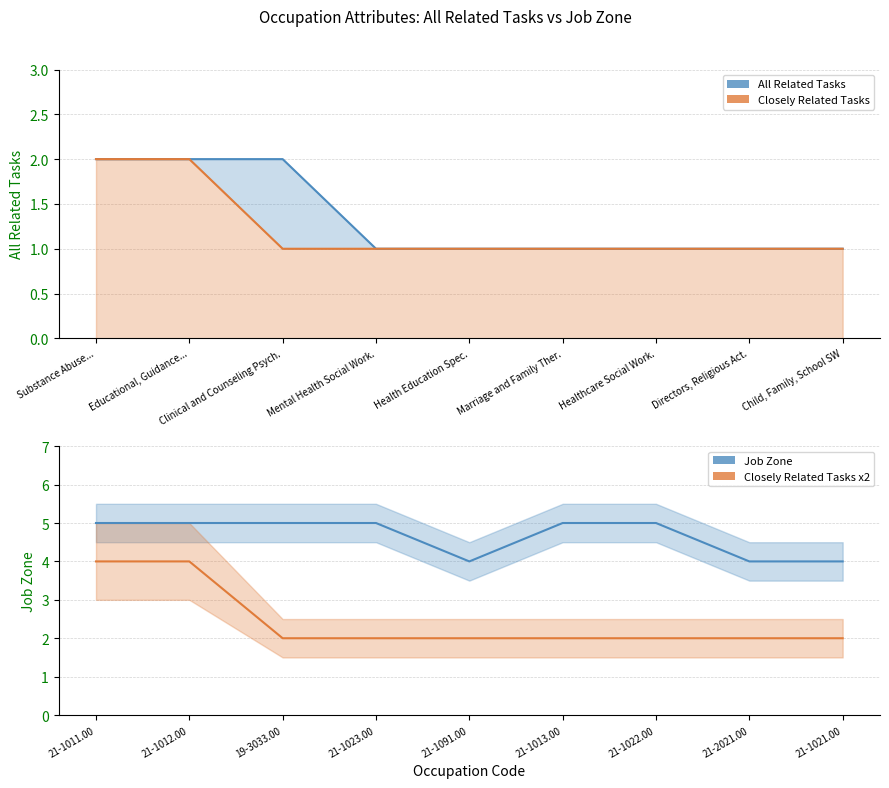

True or false: Closely Related Tasks and Job Zone intersect in this chart.

False